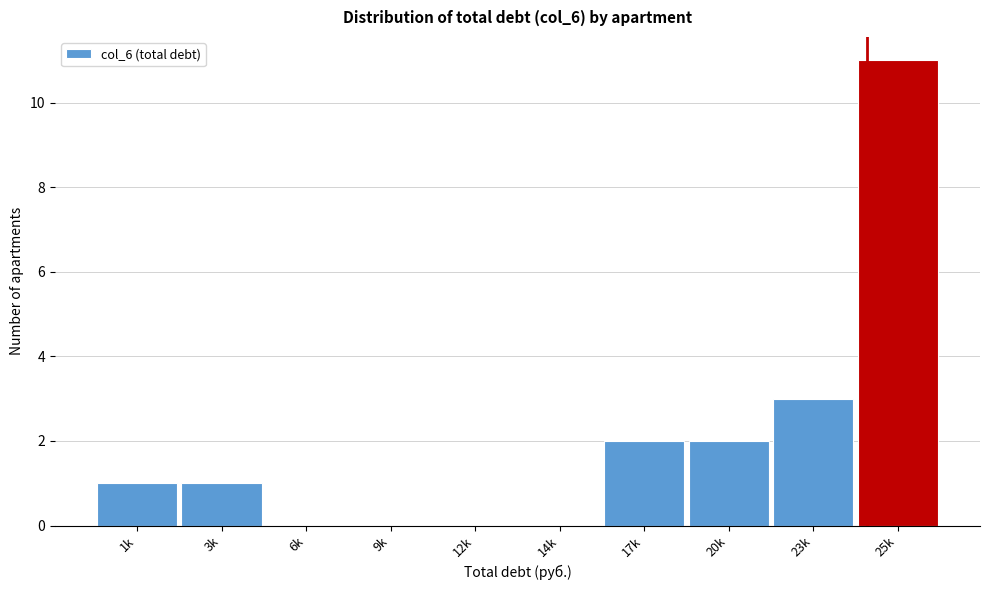

Reading right to left, what are all the values shown in this chart?

25k=11	23k=3	20k=2	17k=2	14k=0	12k=0	9k=0	6k=0	3k=1	1k=1